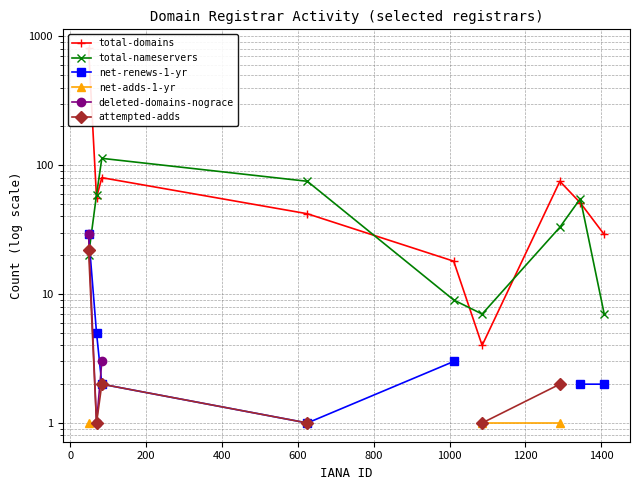

How many interior local valleys does the net-renews-1-yr series have?

1